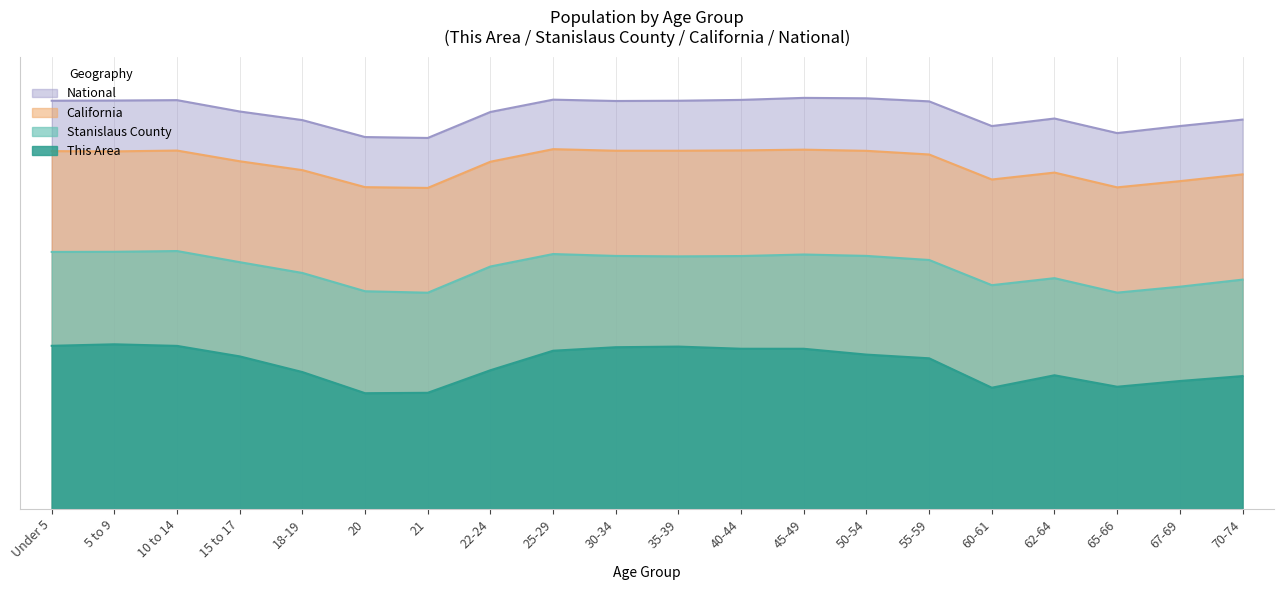

What is the value of the California point at the 13th from the left?

87.4